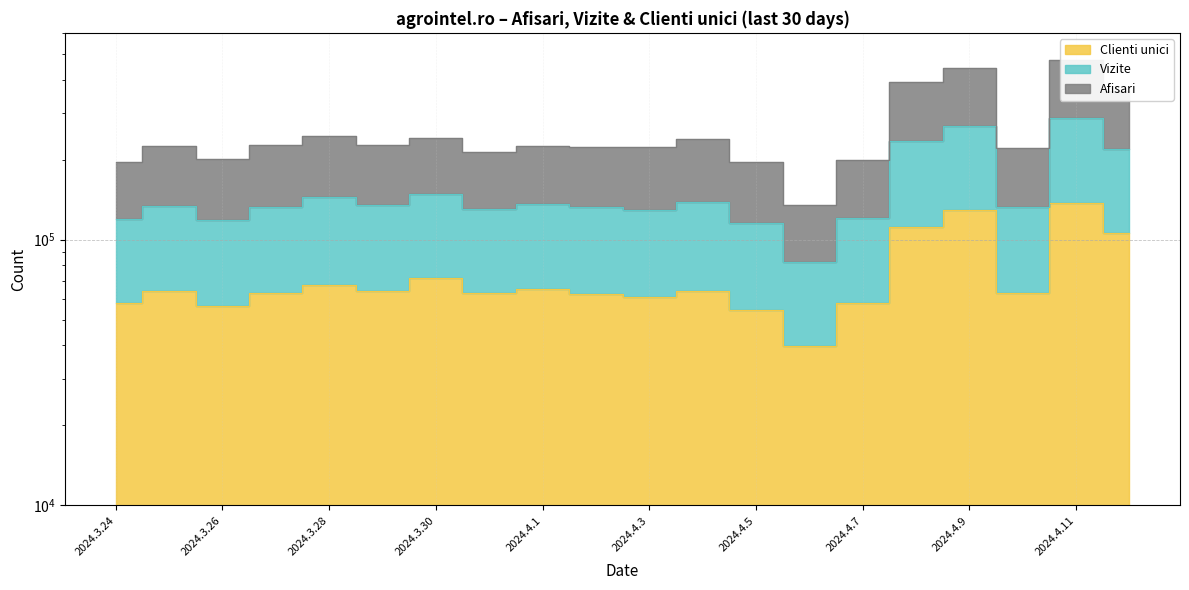

In Clienti unici, how many points are lower than both neighbors (excluding endpoints)?

6